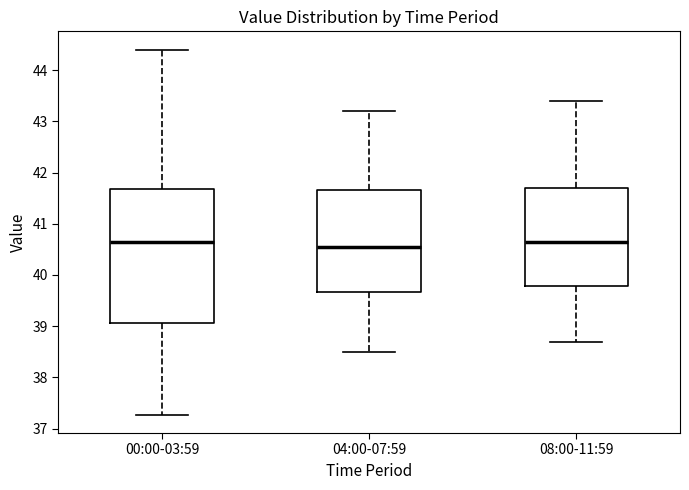

Comparing the boxes themselves (not the whiskers), which one is the tallest?

00:00-03:59